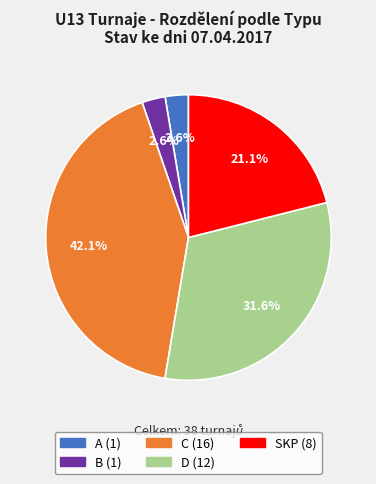

Is there a majority slice in this chart?

No